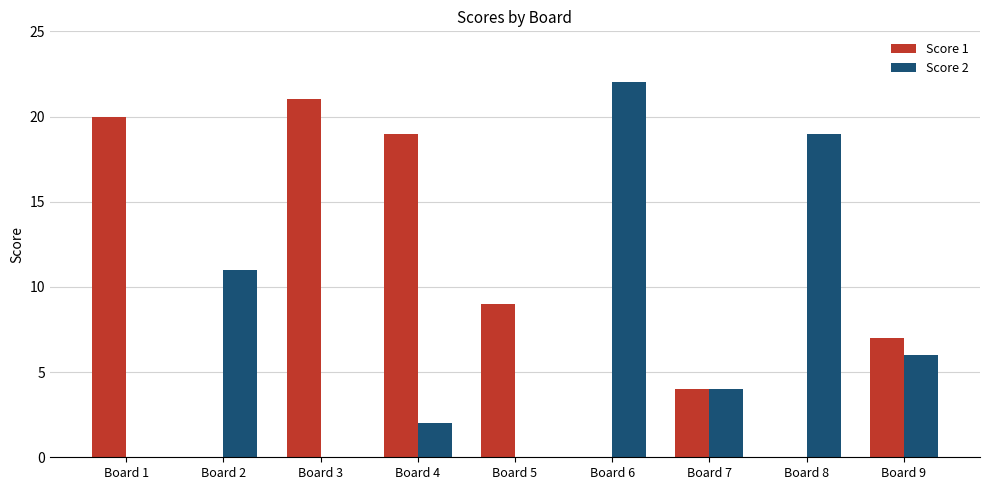

What are all the series names shown in the legend?

Score 1, Score 2